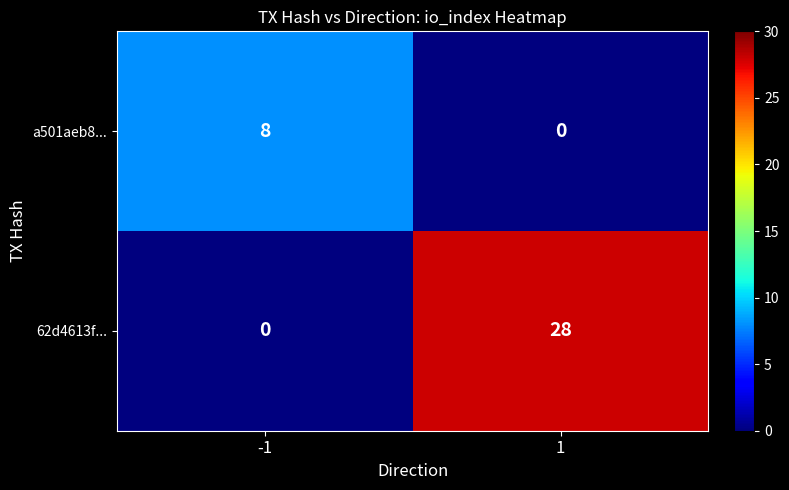

Reading right to left, what are all the values shown in this chart?

a501aeb8...: 1=0	-1=8
62d4613f...: 1=28	-1=0